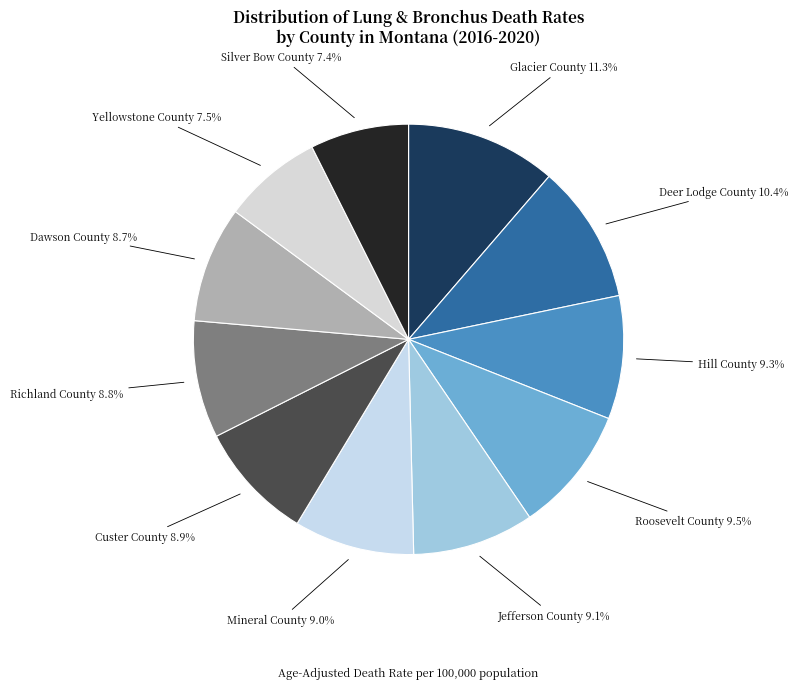

To the nearest percent, what is the average slice percentage?

9%